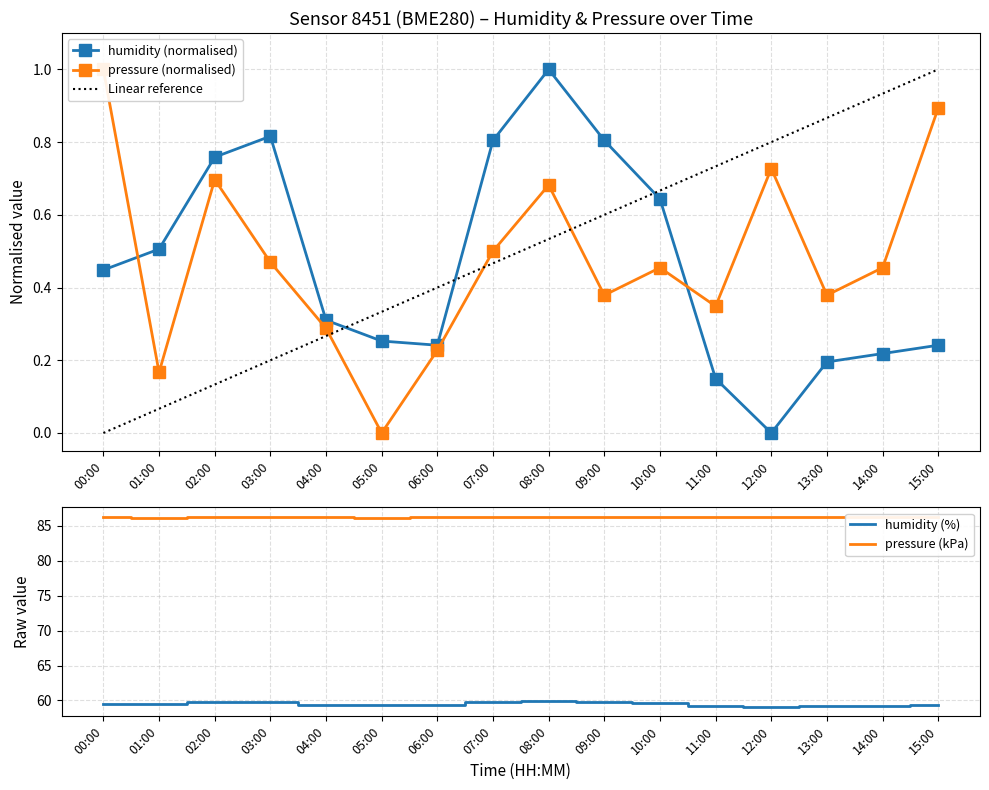

Reading left to right, transcribe all the data shown in this chart.

humidity: 0.4	0.5	0.8	0.8	0.3	0.3	0.2	0.8	1.0	0.8	0.6	0.1	0.0	0.2	0.2	0.2
pressure: 1.0	0.2	0.7	0.5	0.3	0.0	0.2	0.5	0.7	0.4	0.5	0.3	0.7	0.4	0.5	0.9